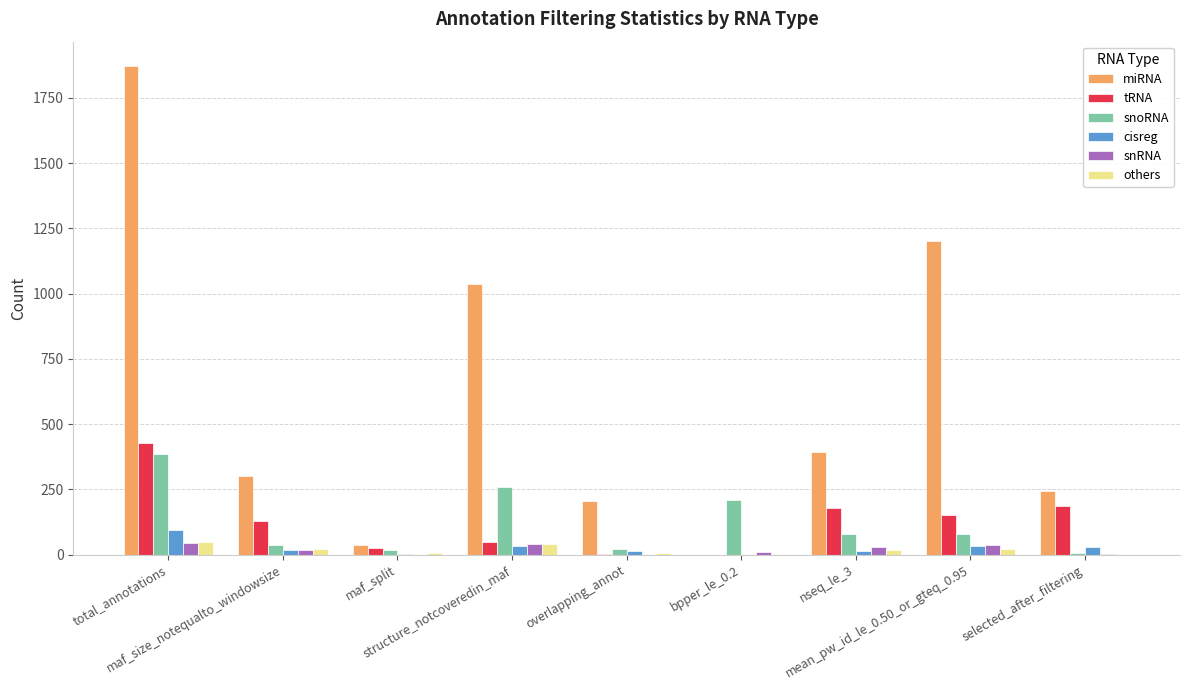

What is the average value of the snRNA series?

20